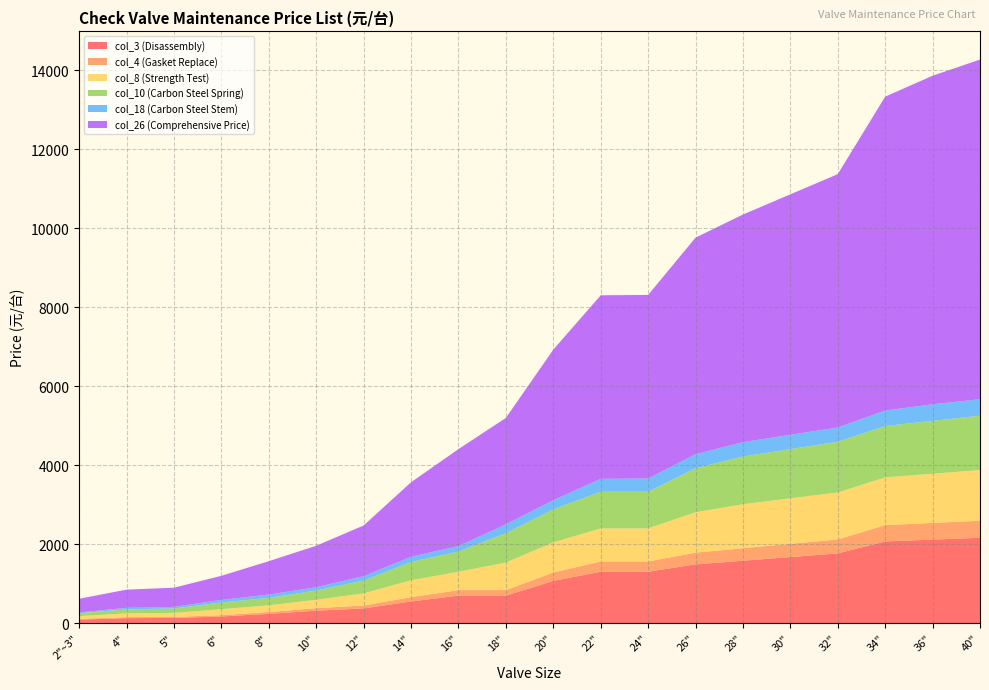

Reading right to left, what are all the values shown in this chart?

col_3 (Disassembly): 40"=2162.5	36"=2116.0	34"=2069.5	32"=1767.0	30"=1674.0	28"=1581.0	26"=1488.0	24"=1302.0	22"=1302.0	20"=1069.5	18"=697.5	16"=697.5	14"=548.7	12"=372.0	10"=316.2	8"=235.0	6"=169.2	5"=131.6	4"=127.1	2"~3"=89.5
col_4 (Gasket Replace): 40"=432.5	36"=423.2	34"=413.9	32"=353.4	30"=334.8	28"=316.2	26"=297.6	24"=260.4	22"=260.4	20"=213.9	18"=139.5	16"=139.5	14"=109.7	12"=74.4	10"=63.2	8"=47.0	6"=33.8	5"=26.3	4"=25.4	2"~3"=17.9
col_8 (Strength Test): 40"=1283.4	36"=1246.2	34"=1209.0	32"=1190.4	30"=1153.2	28"=1116.0	26"=1023.0	24"=837.0	22"=837.0	20"=762.6	18"=697.5	16"=465.0	14"=427.8	12"=306.9	10"=213.9	8"=169.2	6"=150.4	5"=101.5	4"=94.0	2"~3"=70.5
col_10 (Carbon Steel Spring): 40"=1376.4	36"=1339.2	34"=1302.0	32"=1283.4	30"=1246.2	28"=1209.0	26"=1116.0	24"=930.0	22"=930.0	20"=837.0	18"=744.0	16"=511.5	14"=465.0	12"=325.5	10"=232.5	8"=188.0	6"=169.2	5"=111.7	4"=103.4	2"~3"=75.2
col_18 (Carbon Steel Stem): 40"=418.5	36"=418.5	34"=390.6	32"=362.7	30"=362.7	28"=362.7	26"=353.4	24"=334.8	22"=325.5	20"=232.5	18"=223.2	16"=139.5	14"=130.2	12"=111.6	10"=83.7	8"=84.6	6"=65.8	5"=40.6	4"=37.6	2"~3"=16.9
col_26 (Comprehensive Price): 40"=8603.0	36"=8324.0	34"=7952.0	32"=6417.0	30"=6091.5	28"=5766.0	26"=5487.0	24"=4650.0	22"=4650.0	20"=3813.0	18"=2697.0	16"=2455.2	14"=1887.9	12"=1283.4	10"=1050.9	8"=846.0	6"=611.0	5"=486.5	4"=461.1	2"~3"=348.3